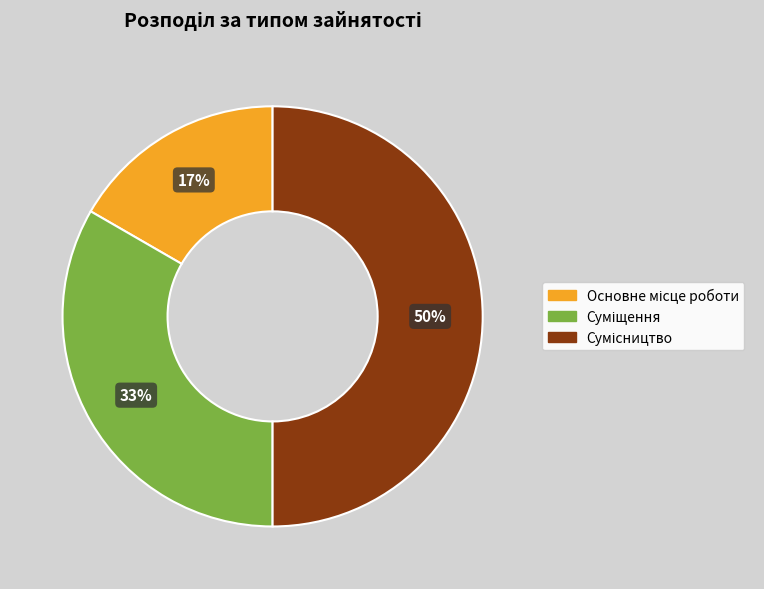

To the nearest percent, what is the average slice percentage?

33%